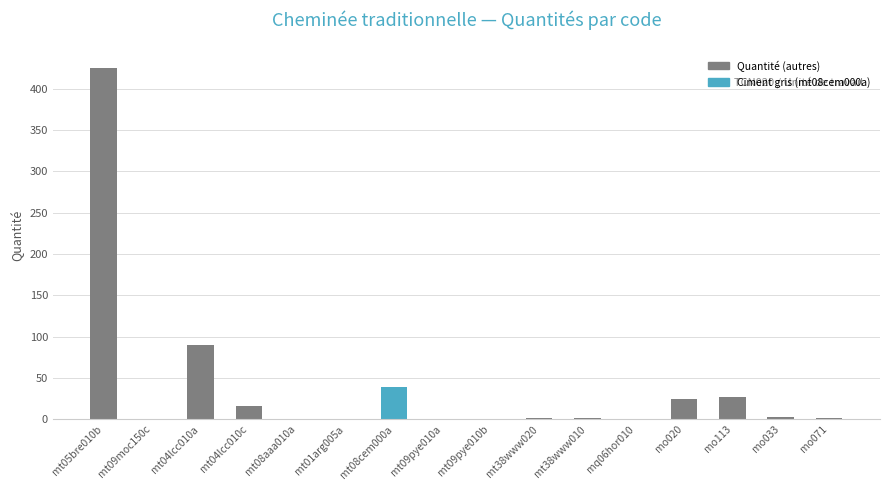

True or false: the data shows 560.2 at mt05bre010b.

False